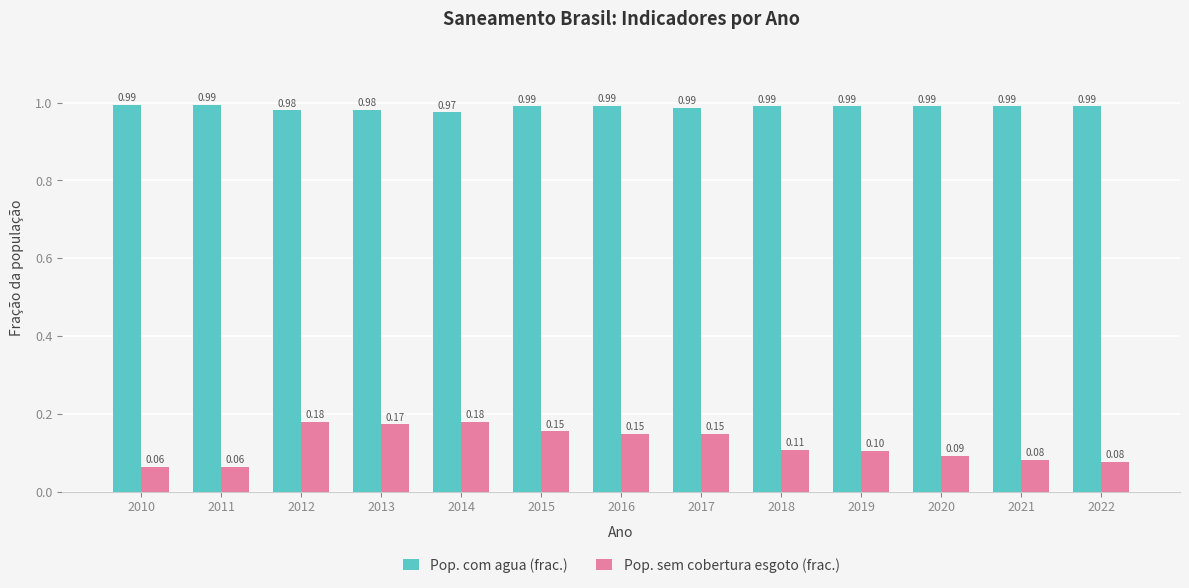

What is the total value across all series at 2016?

1.1